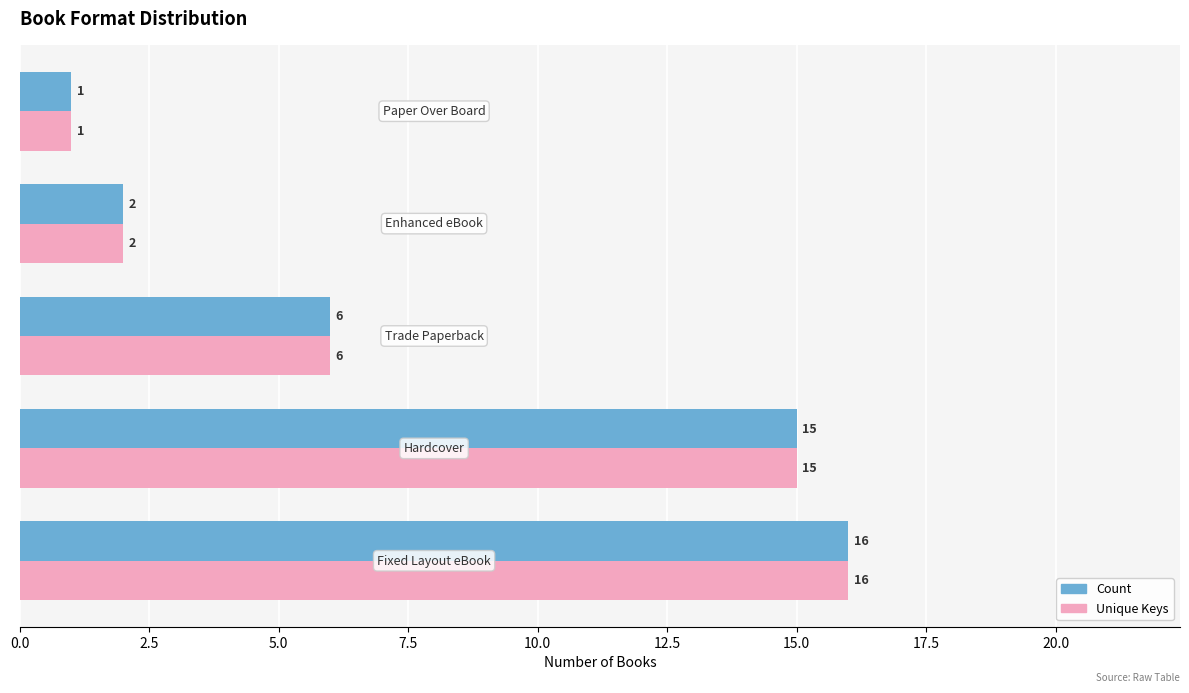

At how many categories does at least one series exceed 3?

3